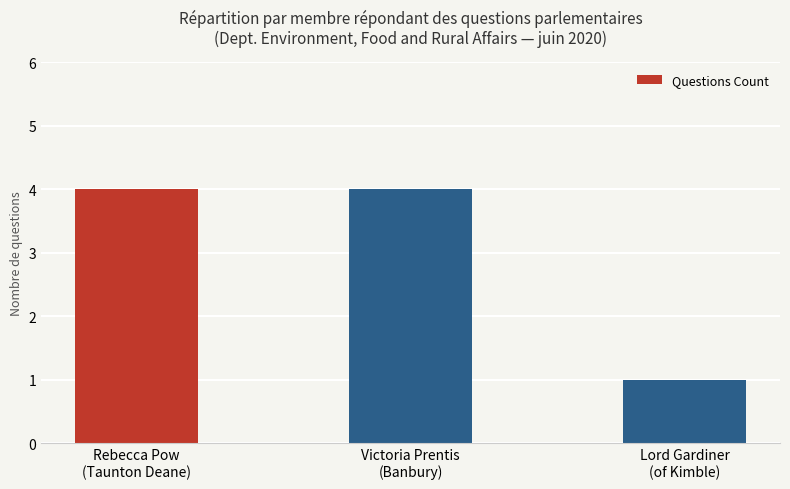

Are the bars grouped side by side (vs. stacked)?

No